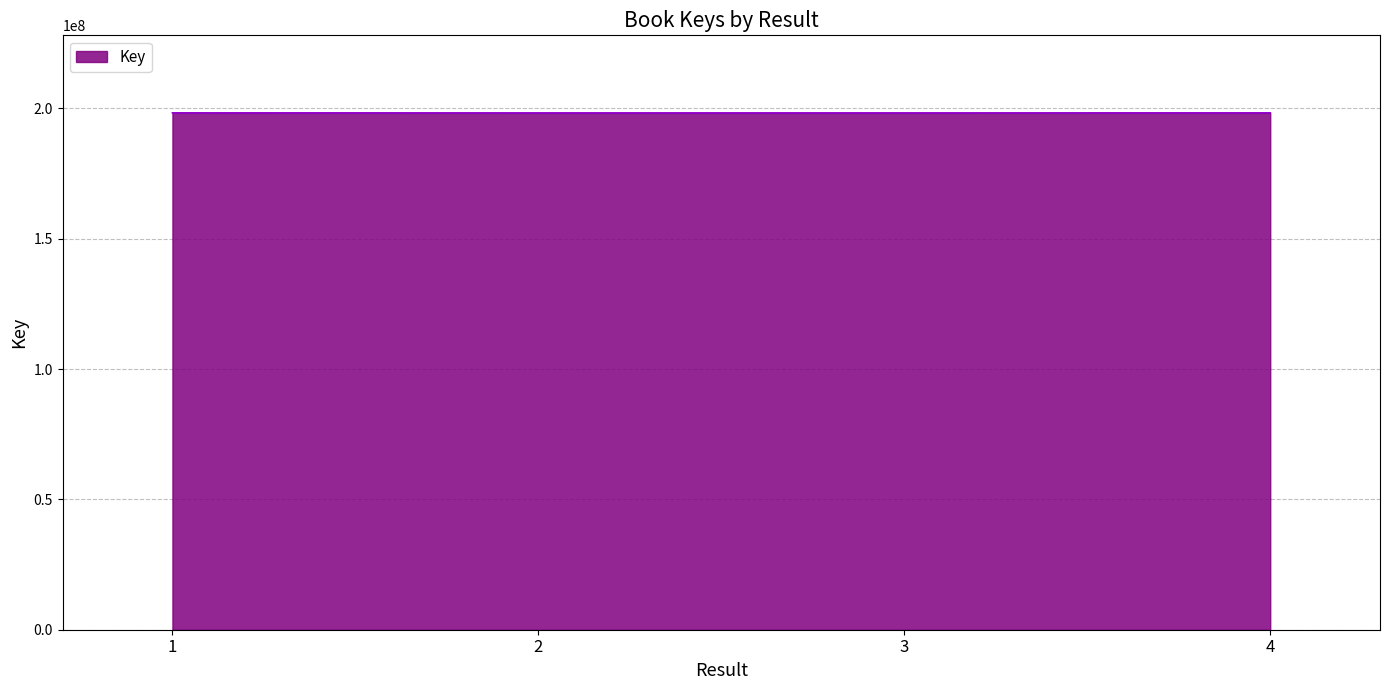

Approximately how many times larger is the value at 2 compared to 1?

1.0